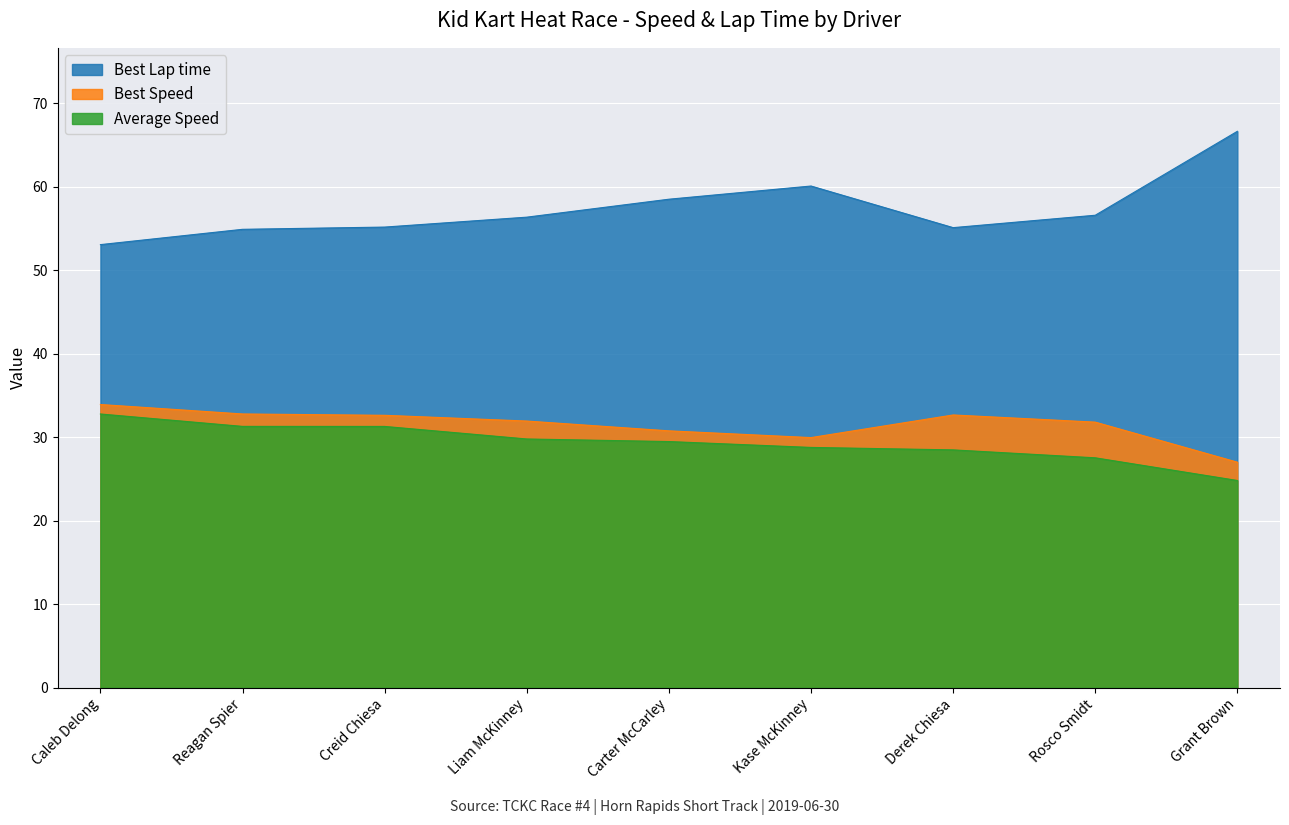

List the series in order of their peak value, lowest first.

Average Speed, Best Speed, Best Lap time